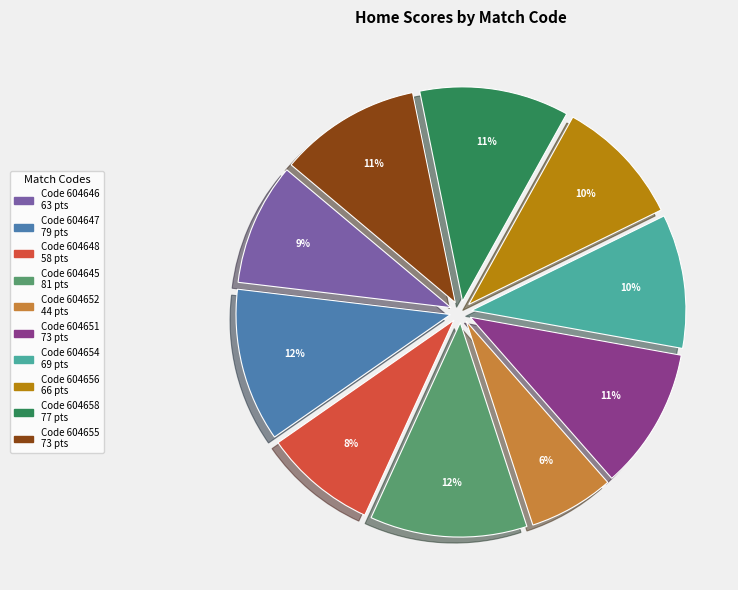

Is there any slice that represents more than half of the pie?

No